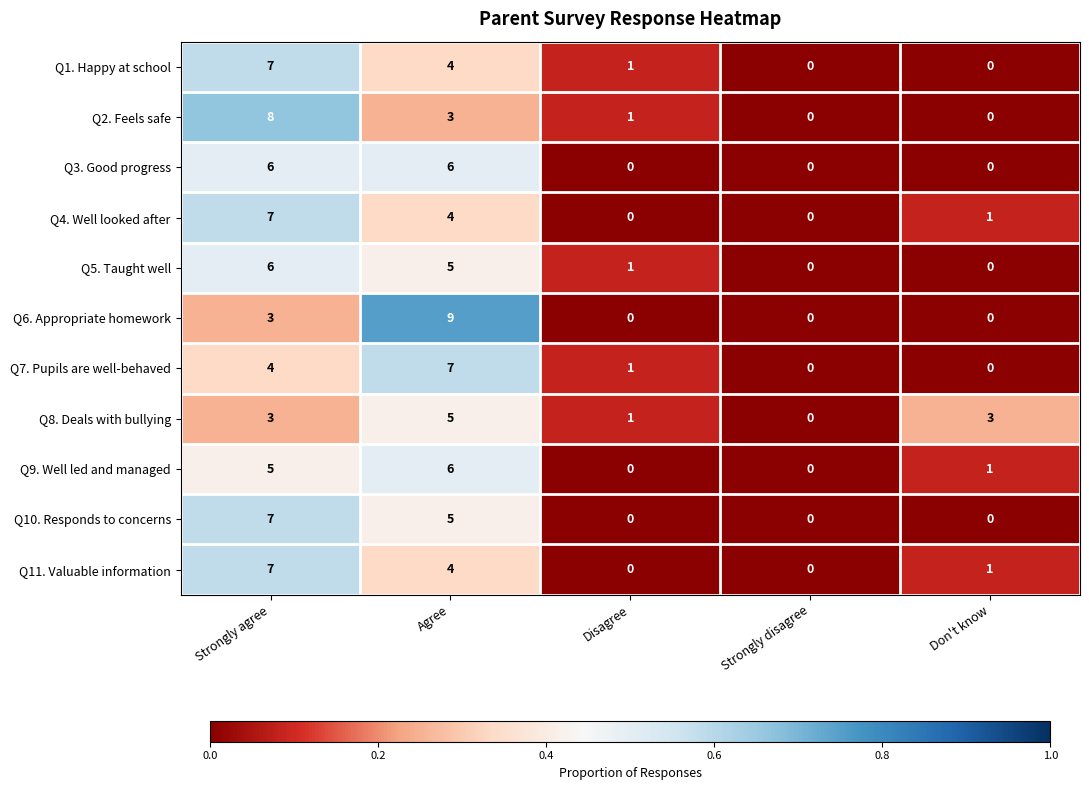

Which label corresponds to the largest value in the chart?

Agree